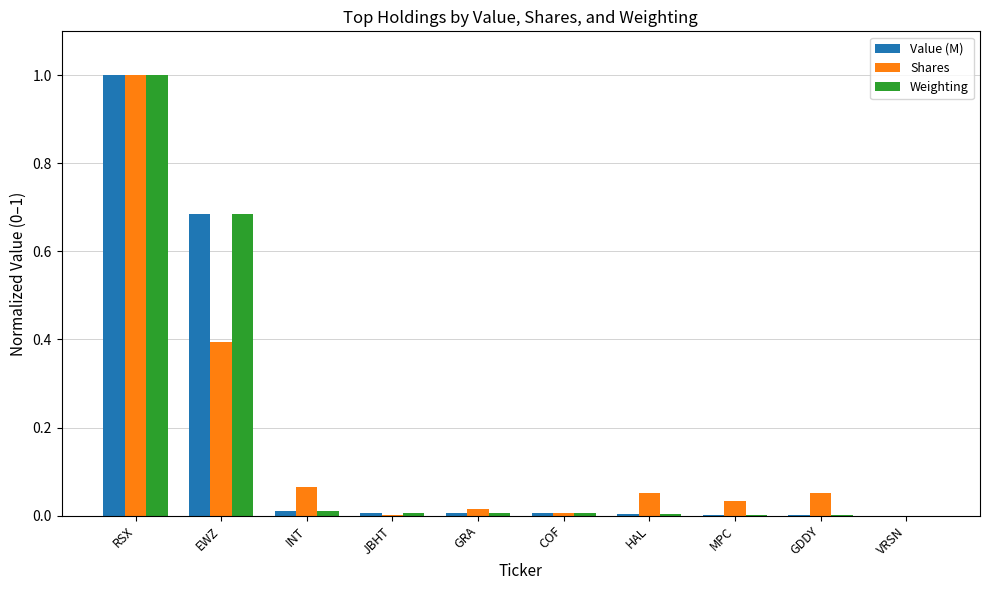

True or false: Weighting has a value of 0.0 at INT.

True